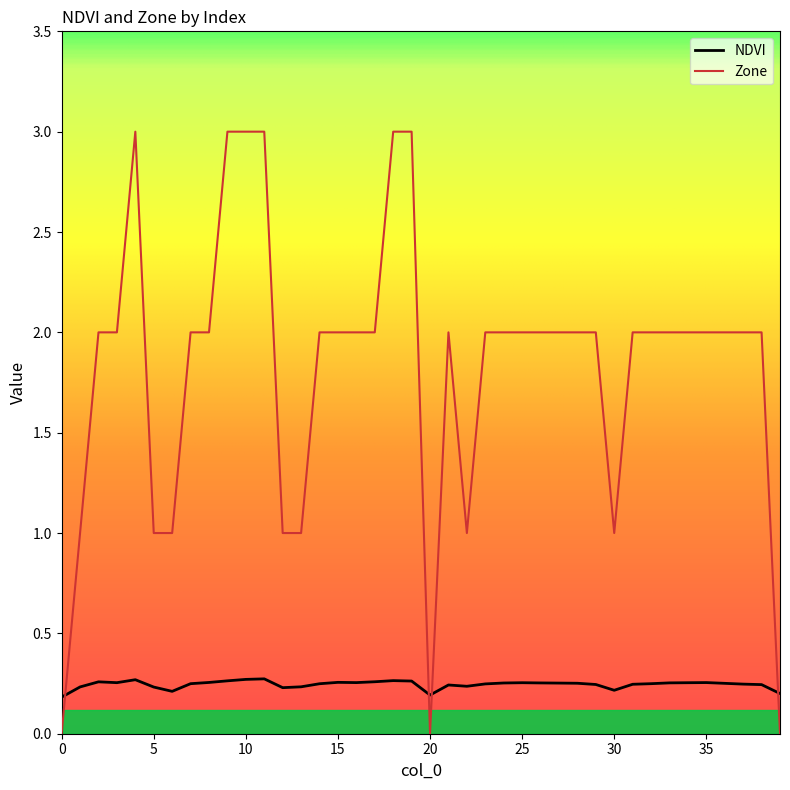

How many times do Zone and NDVI cross each other?

4